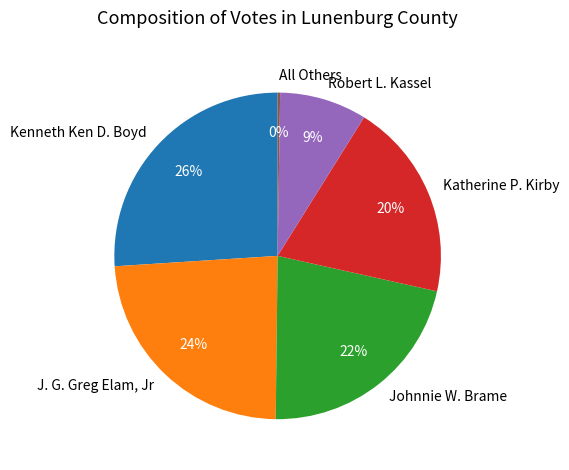

What percentage is the Robert L. Kassel slice, to the nearest percent?

9%